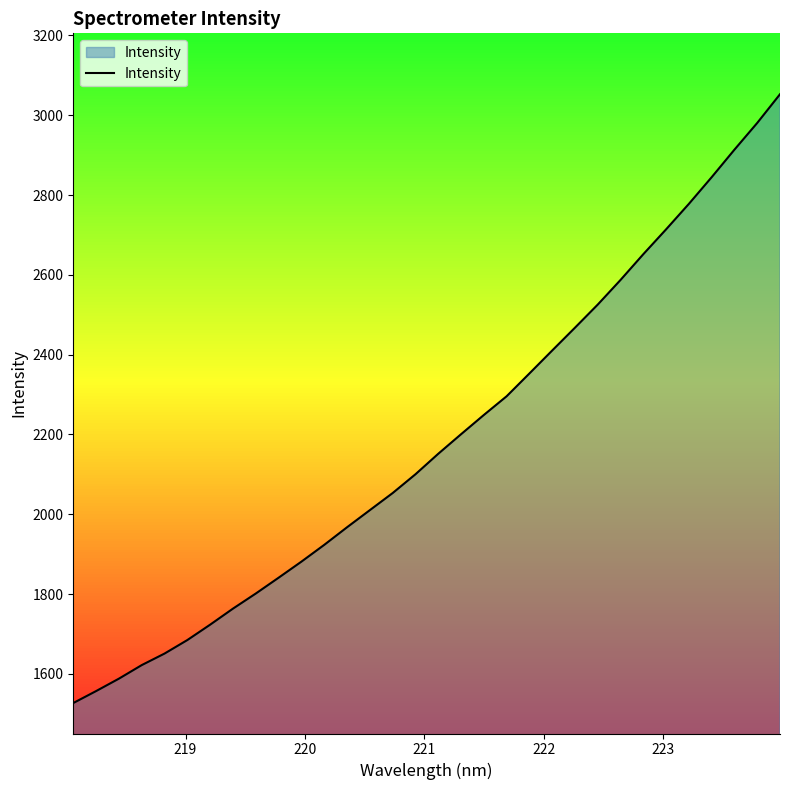

What is the difference between the maximum and minimum values?

1525.7